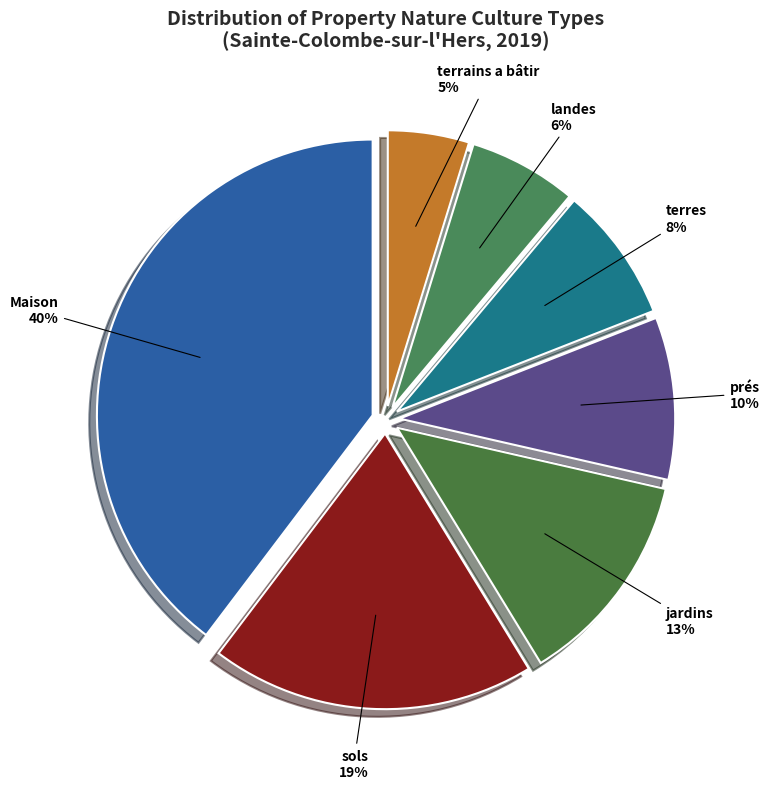

How many segments does this pie chart have?

7